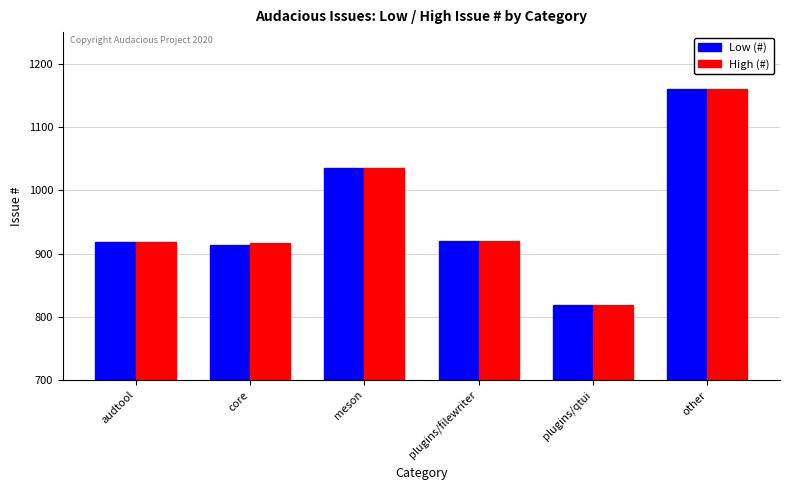

What is the total value across all series at audtool?

1838